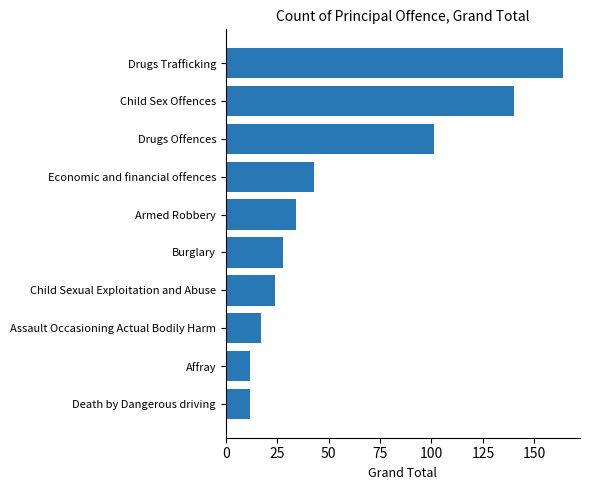

At which label is the value closest to 88?

Drugs Offences